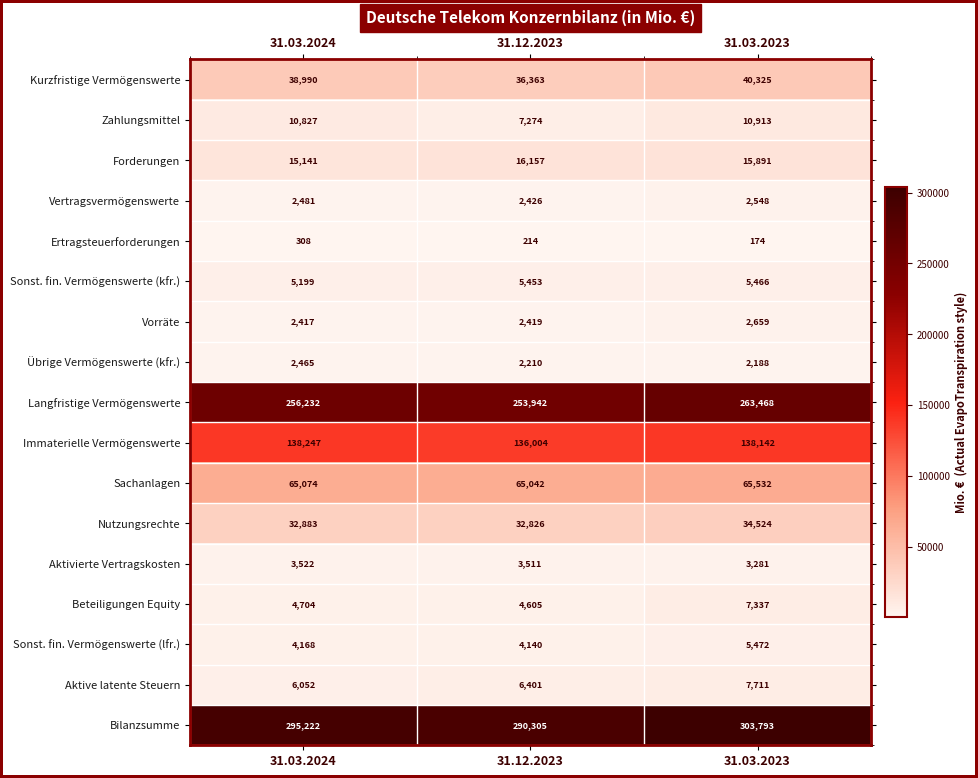

What is the approximate value of Vertragsvermögenswerte at 31.03.2023?

2548